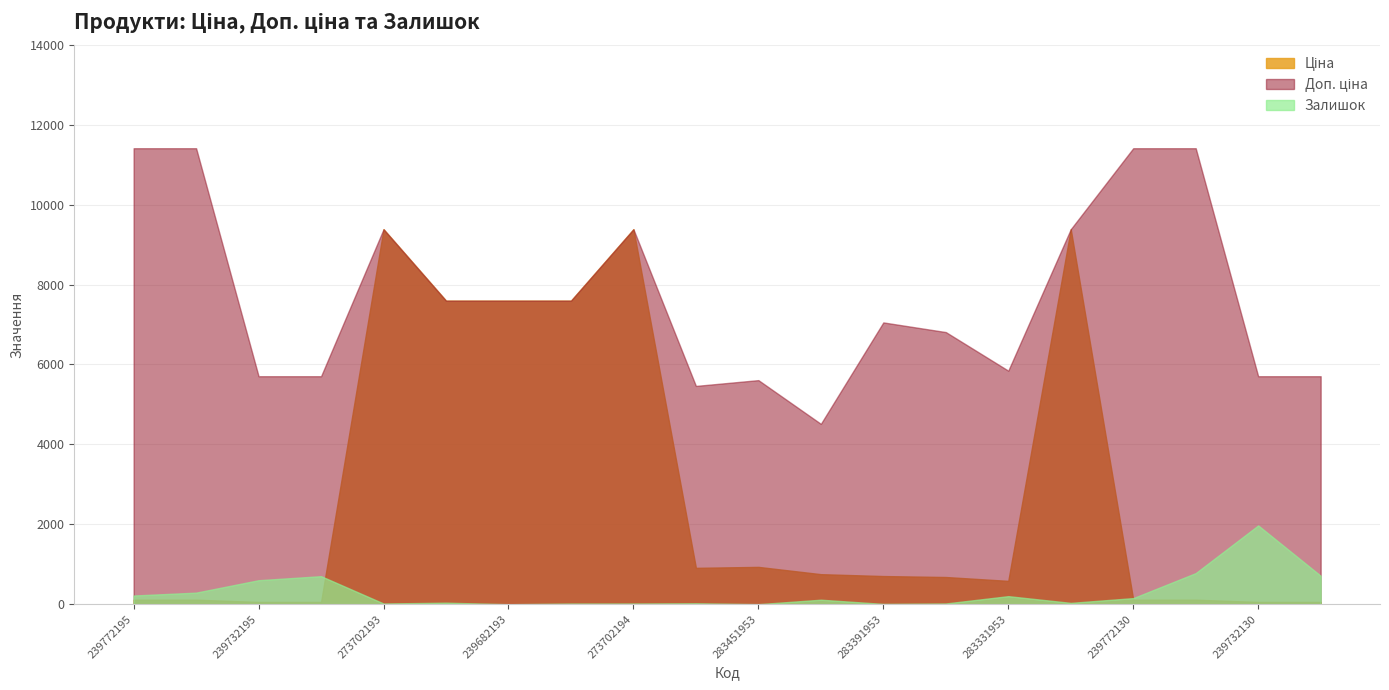

True or false: Доп. ціна has more than 2 interior local peaks.

True